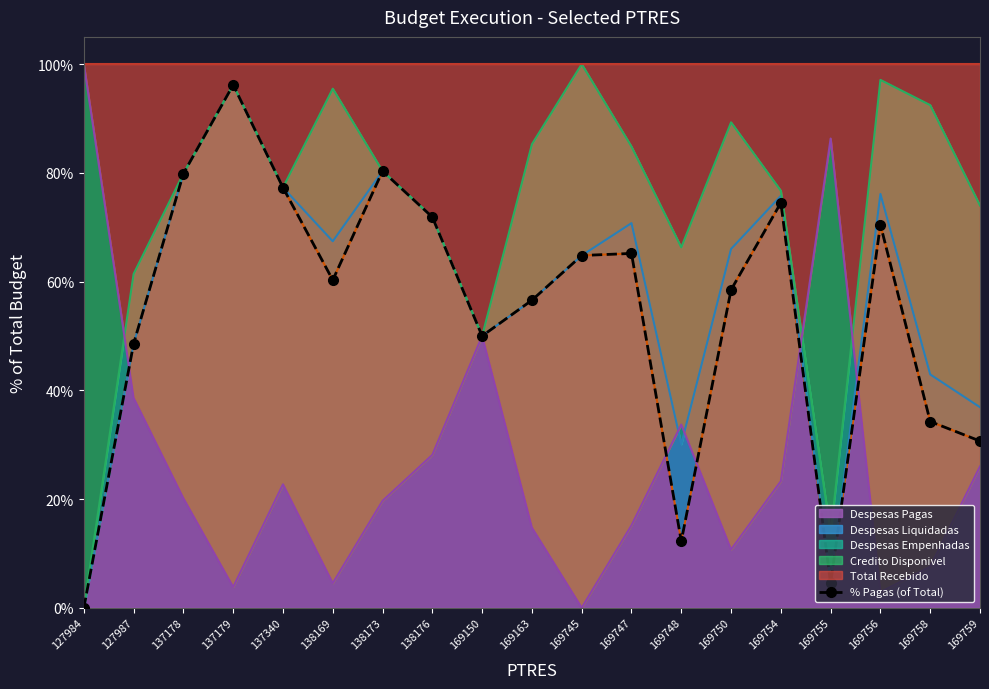

What is the approximate value at 137340?

0.8